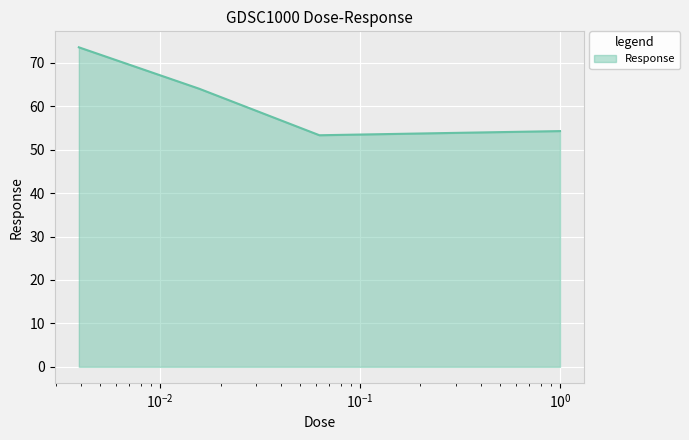

What is the maximum value shown in the chart?

73.6